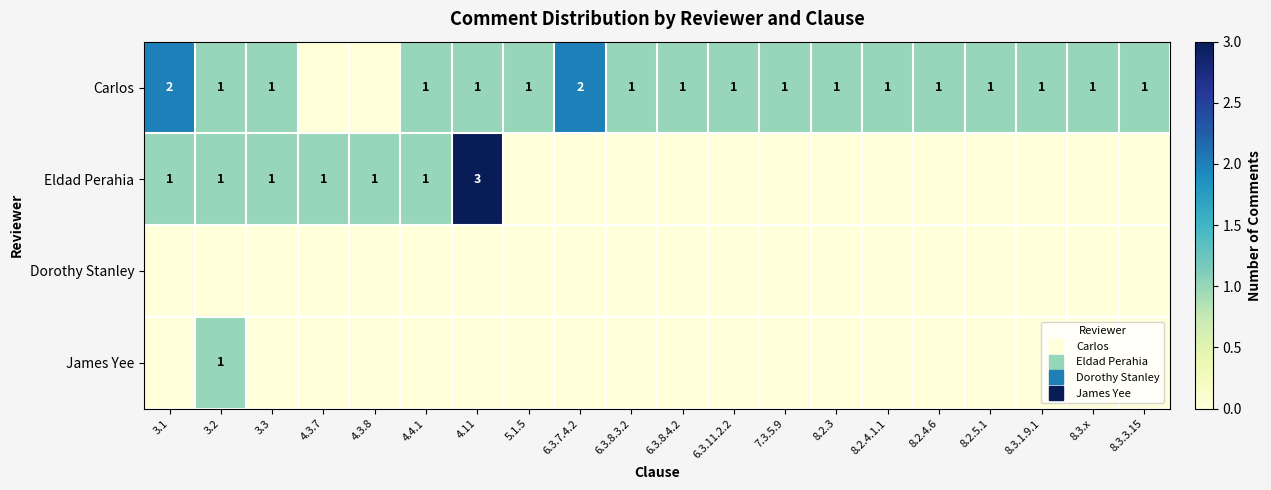

How many categories are shown in the chart?

20